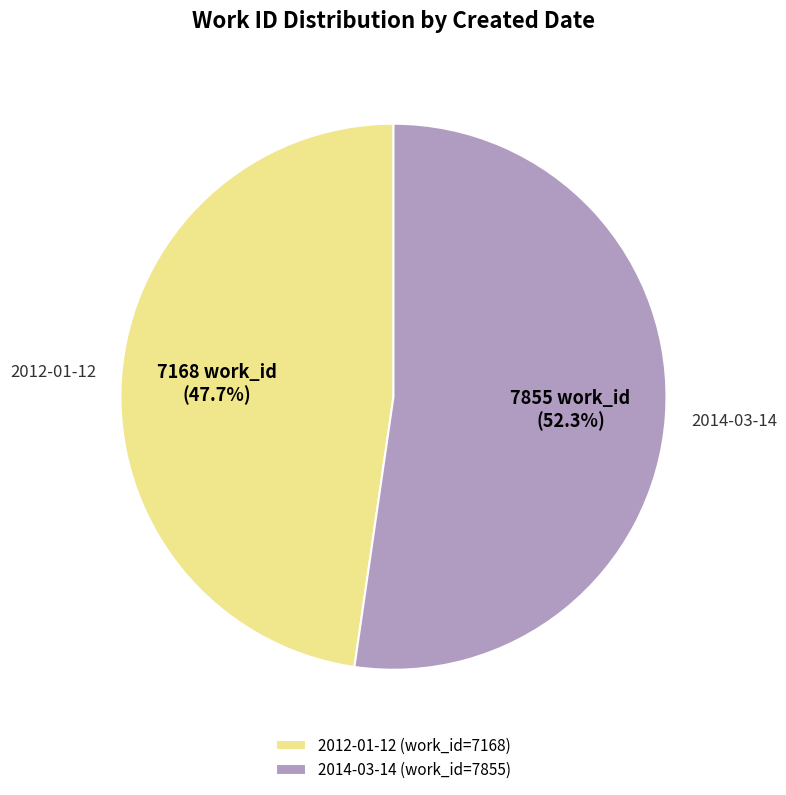

What is the smallest slice in the pie chart?

2012-01-12